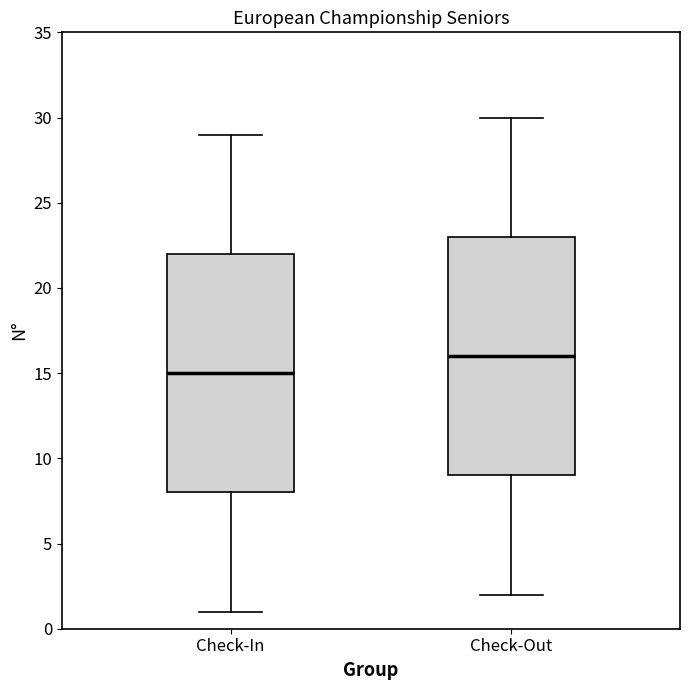

Reading left to right, read every box against the y-axis: the position of its median line, the range the box covers, and the ends of its whiskers. The values are not printed on the chart, so give them approximately, as read against the axis.

Check-In: median 15, box 8 to 22, whiskers 1 to 29
Check-Out: median 16, box 9 to 23, whiskers 2 to 30